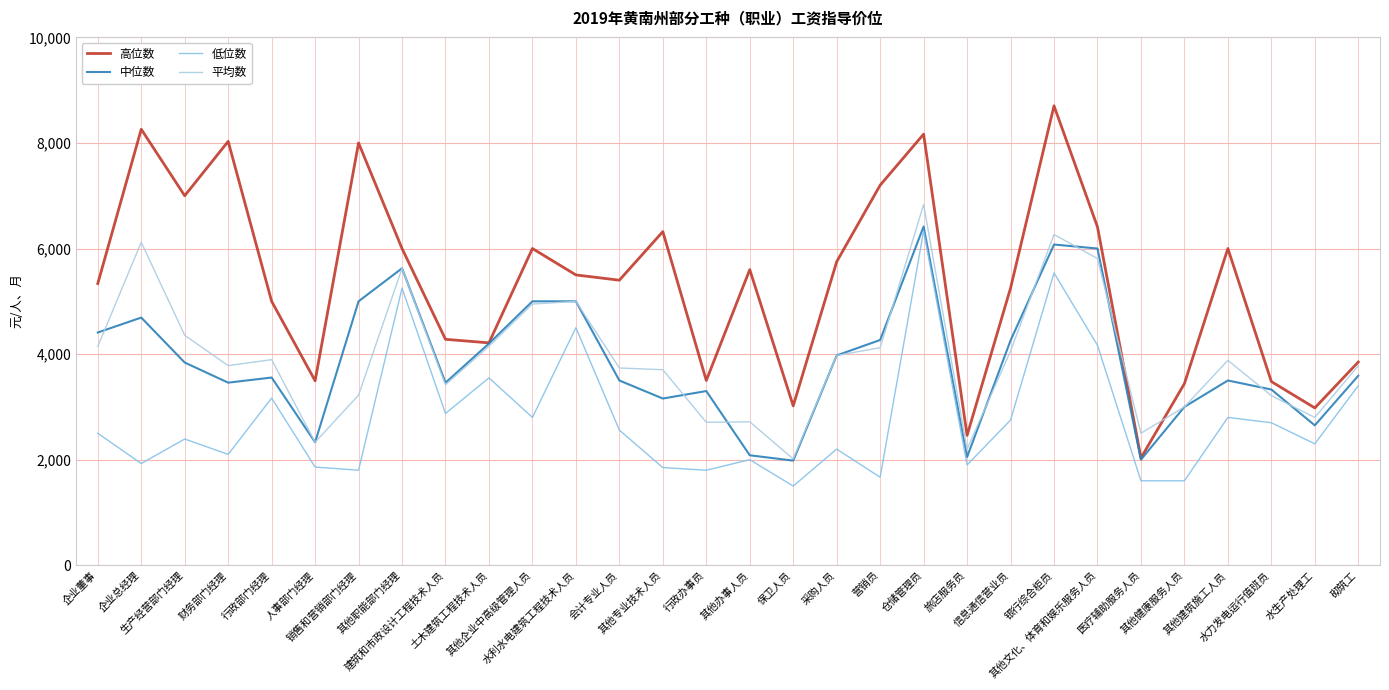

Where is the first local minimum for 高位数?

生产经营部门经理